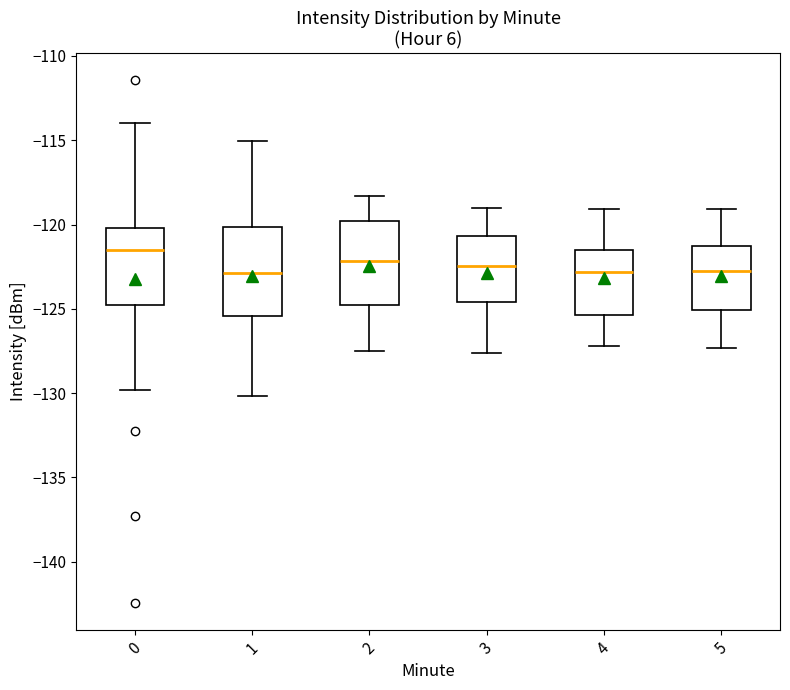

Reading left to right, read every box against the y-axis: the position of its median line, the range the box covers, and the ends of its whiskers. The values are not printed on the chart, so give them approximately, as read against the axis.

0: median -121.5, box -125.0 to -120.0, whiskers -130.0 to -114.0
1: median -123.0, box -125.5 to -120.0, whiskers -130.0 to -115.0
2: median -122.0, box -125.0 to -120.0, whiskers -127.5 to -118.5
3: median -122.5, box -124.5 to -120.5, whiskers -127.5 to -119.0
4: median -123.0, box -125.5 to -121.5, whiskers -127.0 to -119.0
5: median -122.5, box -125.0 to -121.5, whiskers -127.5 to -119.0